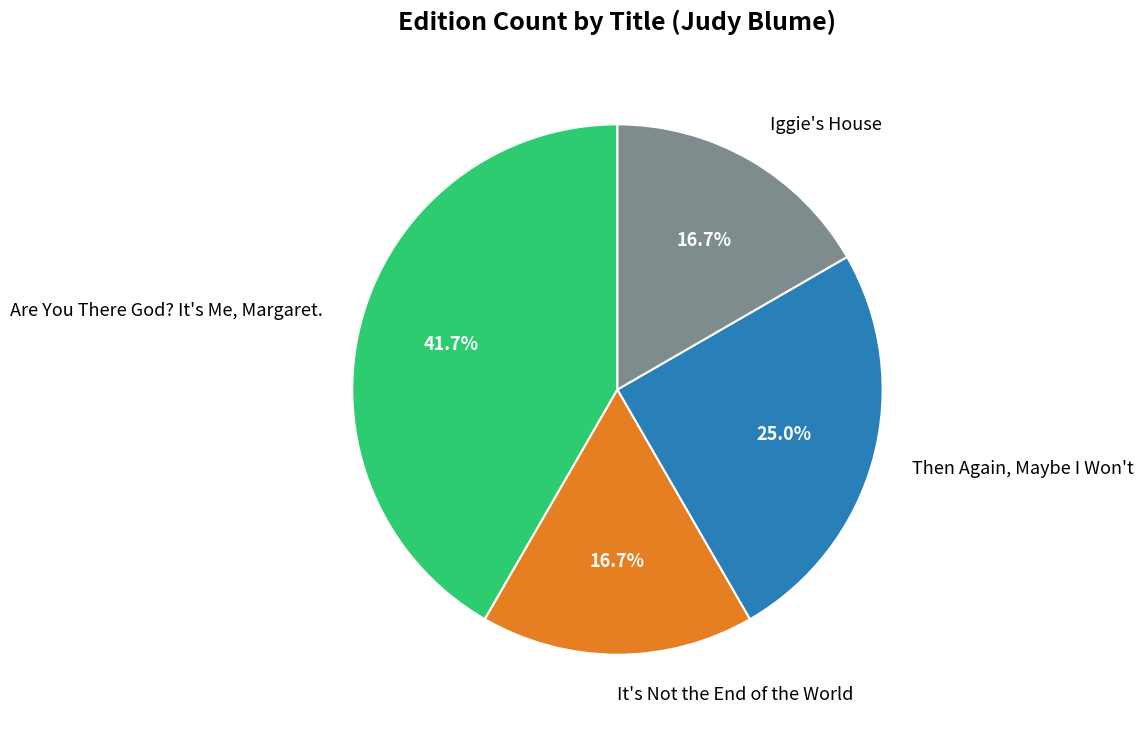

Is it true that Are You There God? It's Me, Margaret. is 42% of the pie?

True